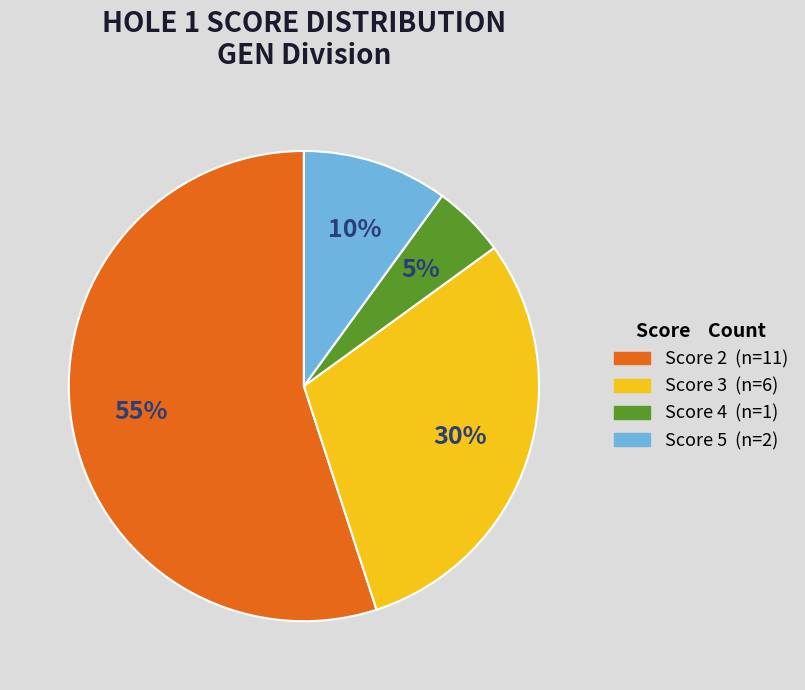

Does any single category account for the majority?

Yes